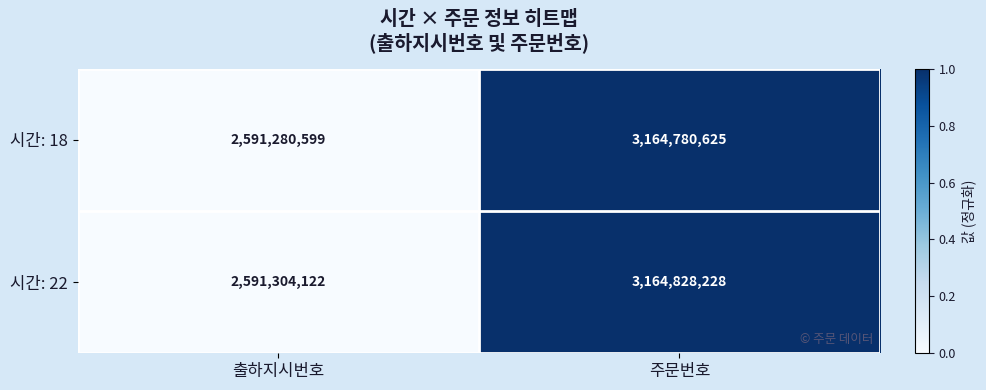

Count the number of categories in the chart.

2